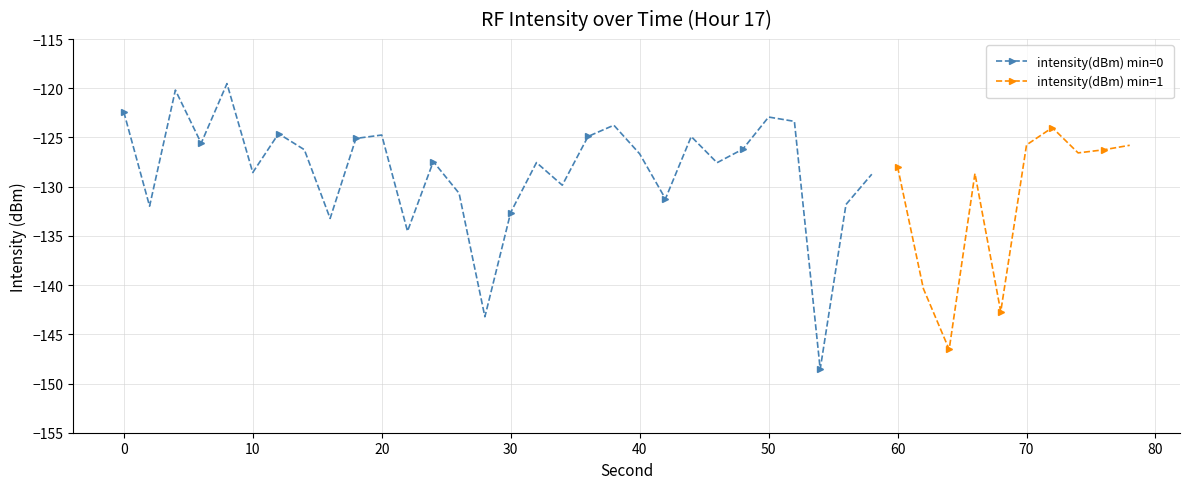

The intensity(dBm) min=0 series shows -68.3 at 20. True or false?

False